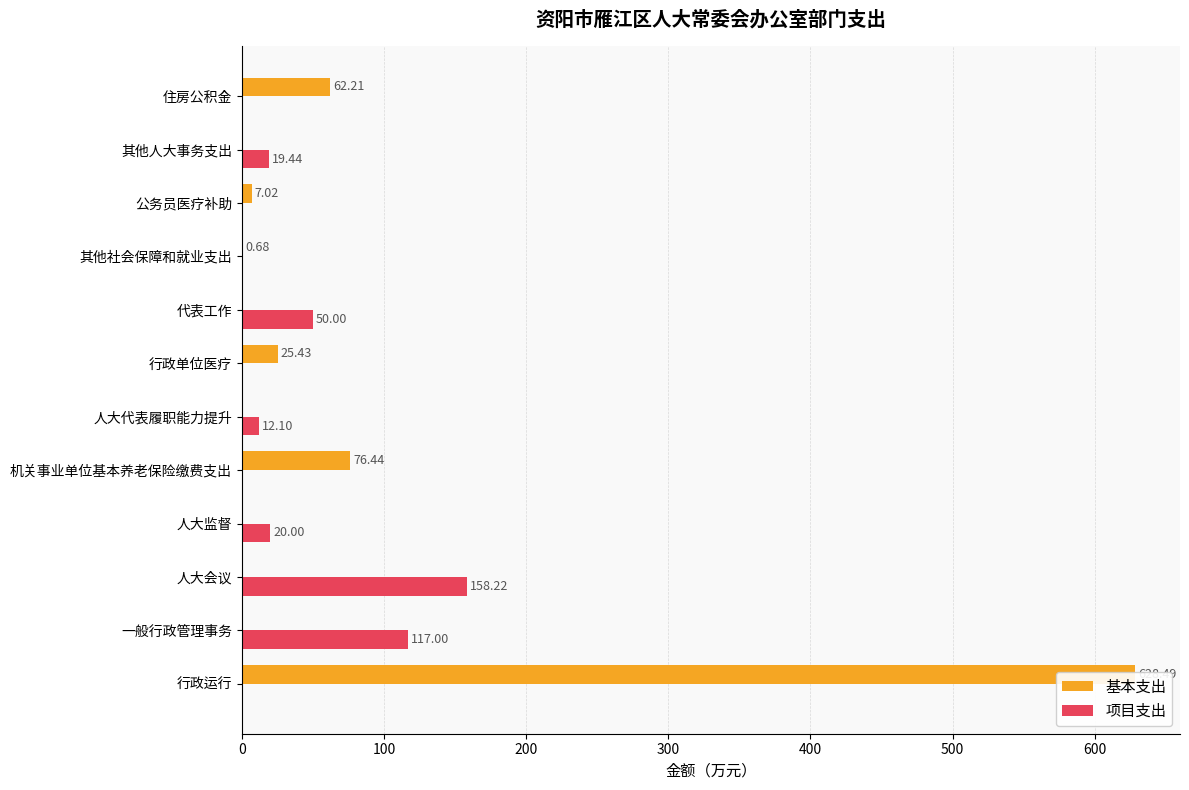

Reading left to right, transcribe all the data shown in this chart.

基本支出: 628.5	0.0	0.0	0.0	76.4	0.0	25.4	0.0	0.7	7.0	0.0	62.2
项目支出: 0.0	117.0	158.2	20.0	0.0	12.1	0.0	50.0	0.0	0.0	19.4	0.0